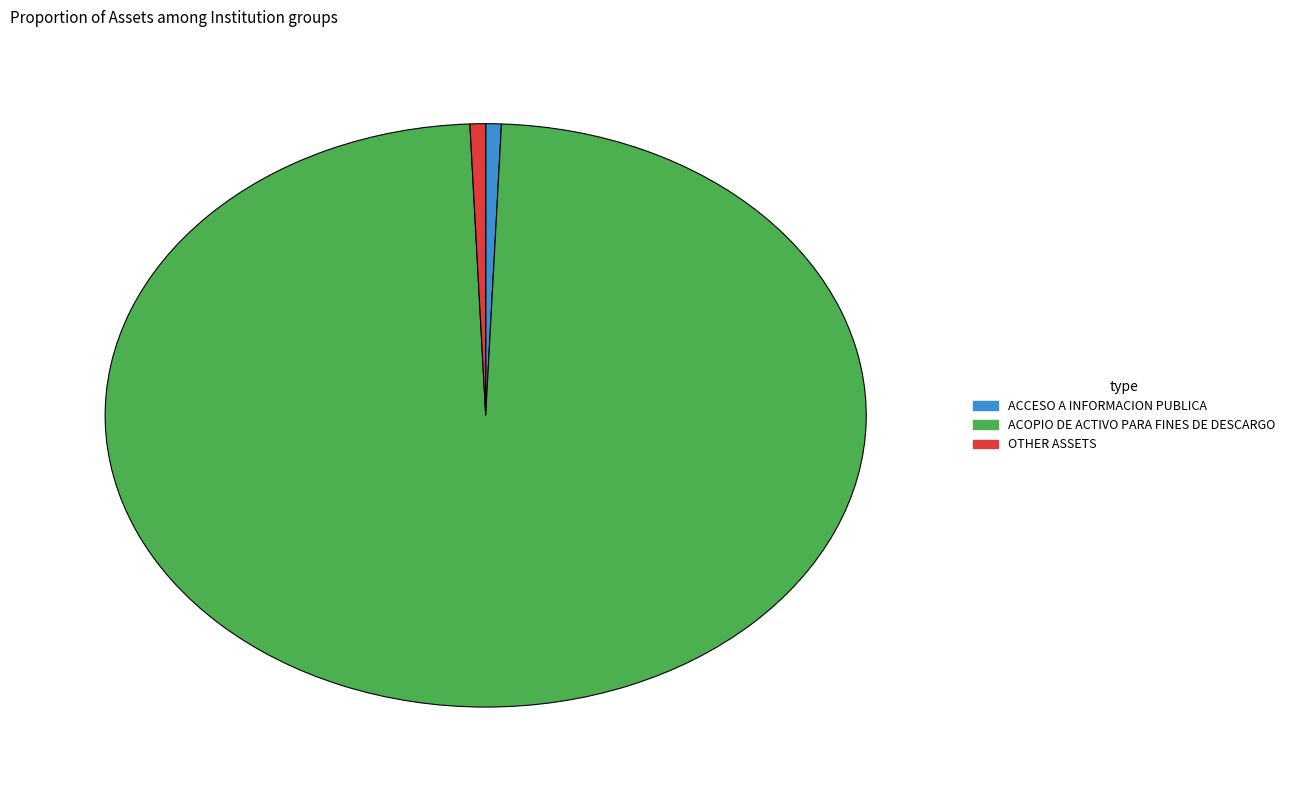

Do ACCESO A INFORMACION PUBLICA and OTHER ASSETS together represent more than half of the pie?

No